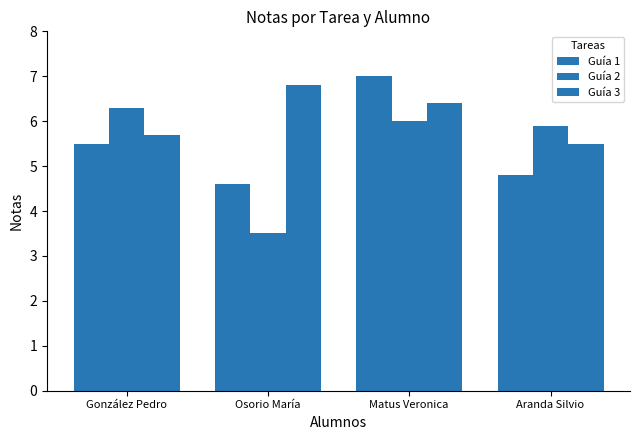

How many bars are there in total?

12